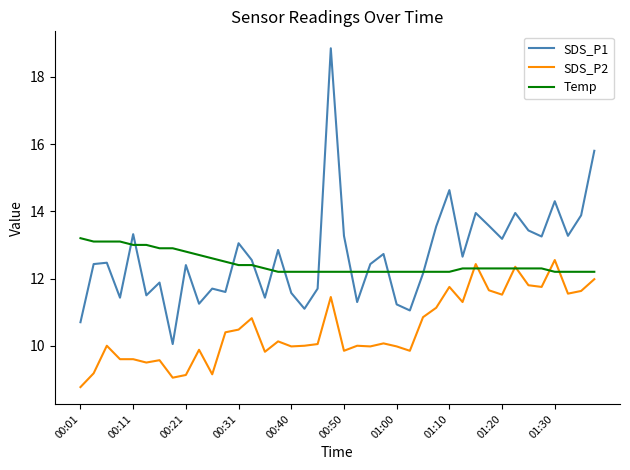

Which series has the largest range (max minus min)?

SDS_P1